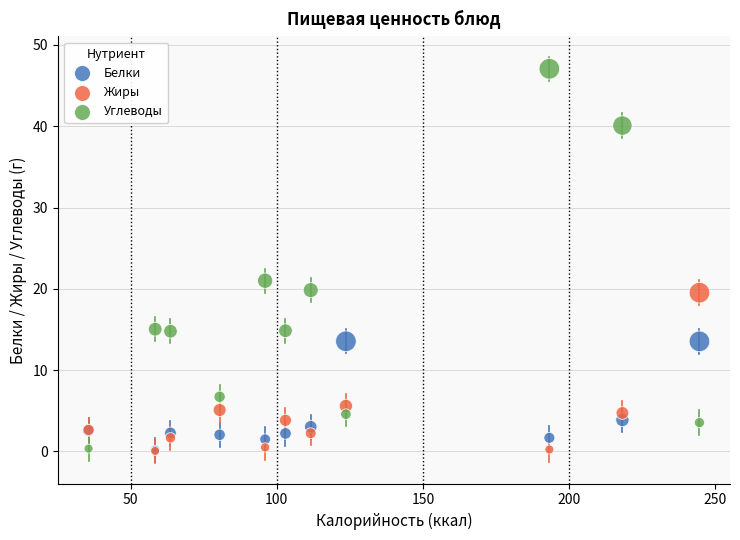

Across all series, what Y value is closest to 23?

21.0